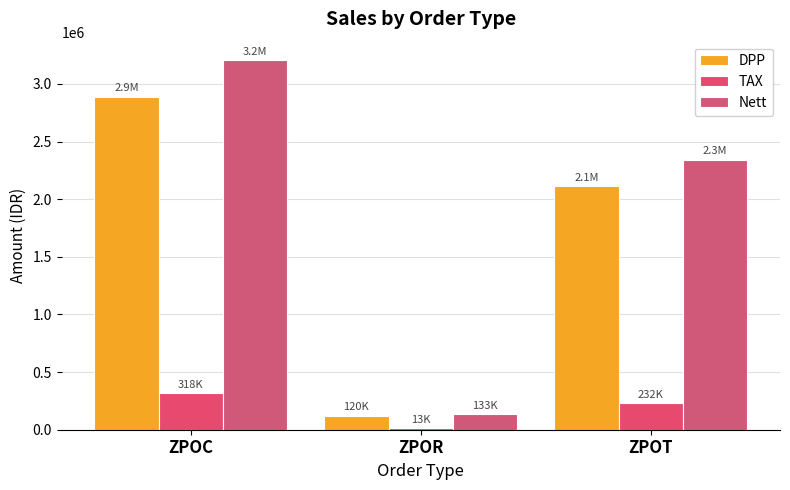

Are the bars horizontal?

No